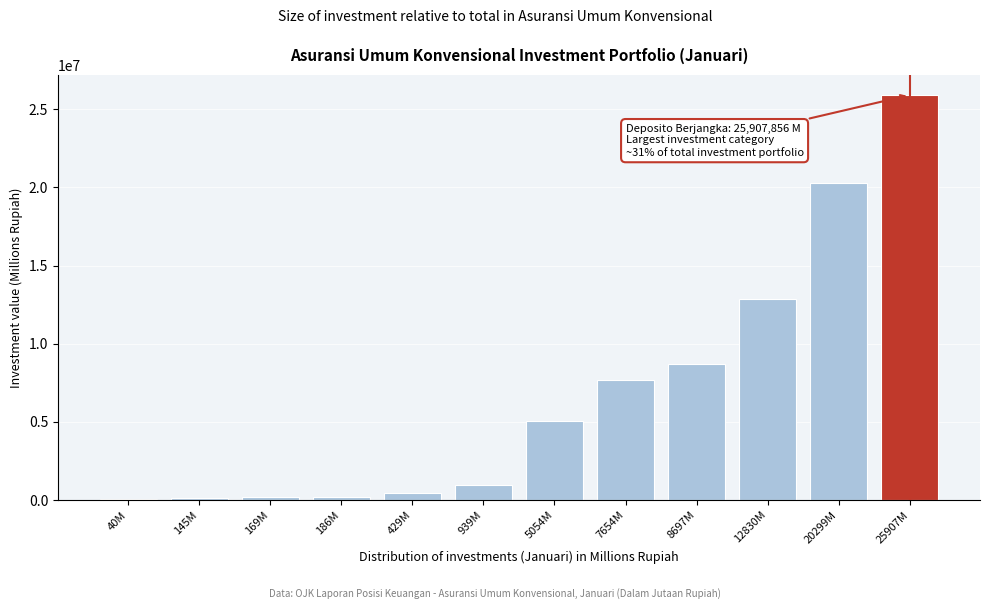

What is the maximum value shown in the chart?

25907856.2